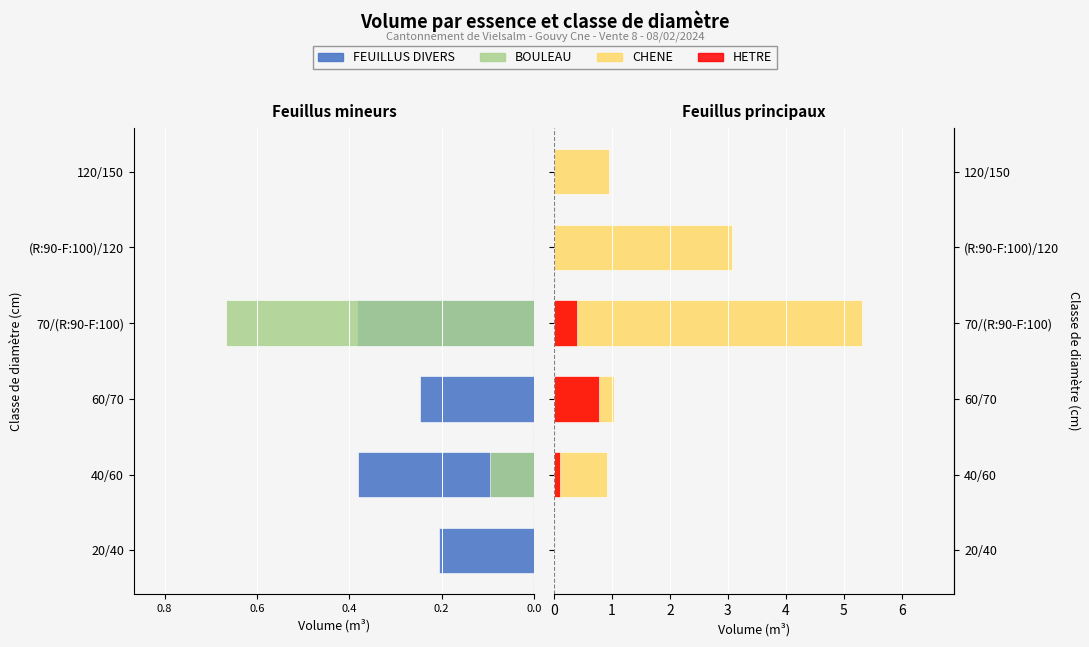

What is the total value across all series at 70/(R:90-F:100)?

4.6